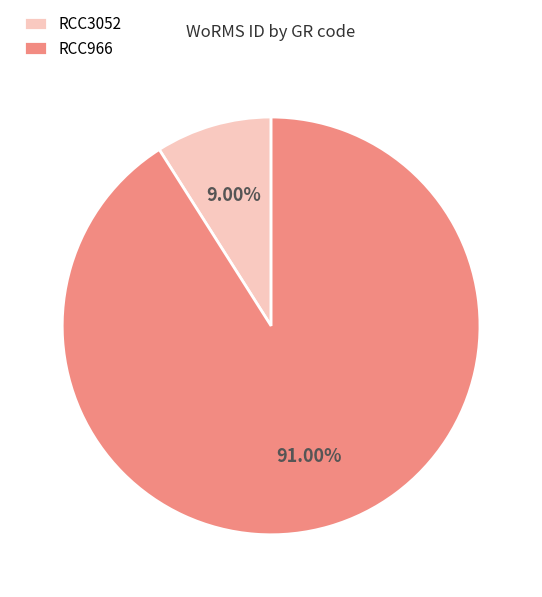

Is the sum of RCC966 and RCC3052 greater than half?

Yes